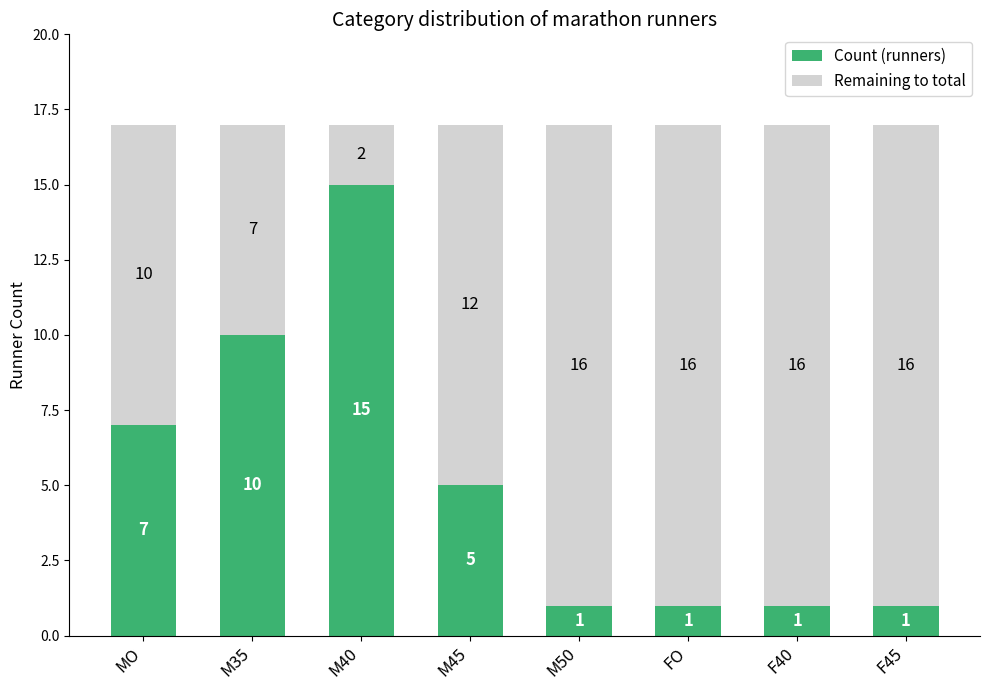

How many data points in Count (runners) are less than 5?

4